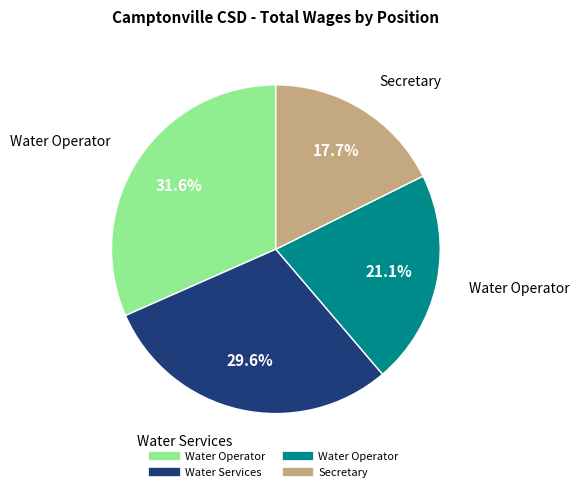

Is there a majority slice in this chart?

No